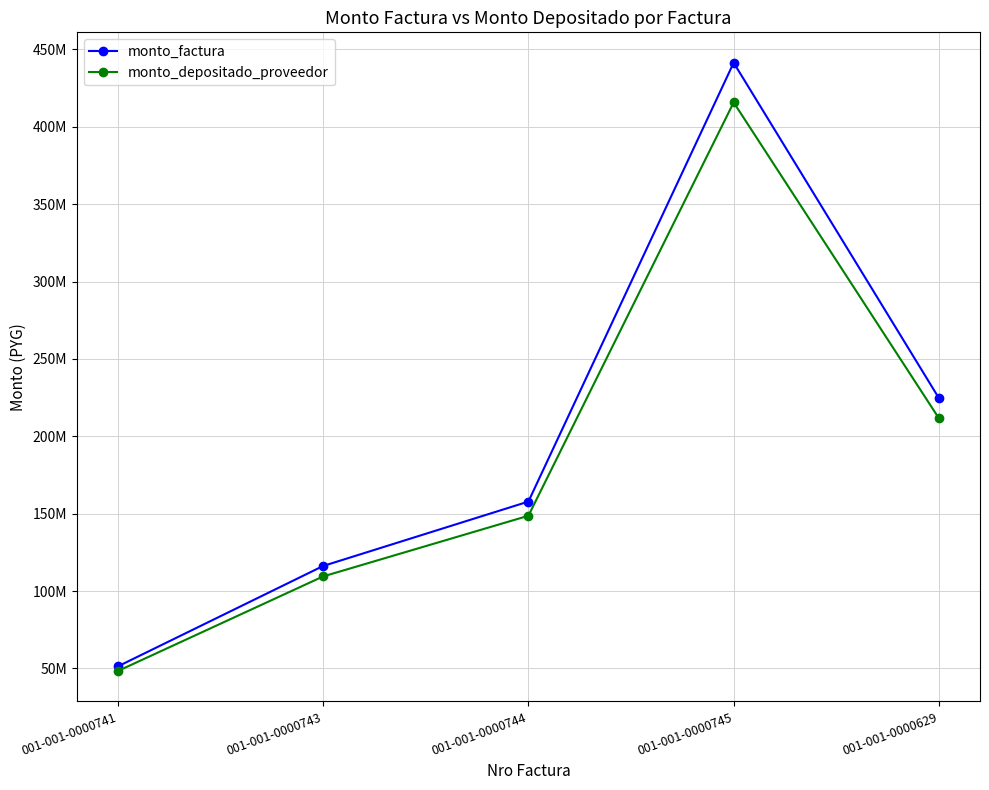

List the series in order of their overall mean, highest first.

monto_factura, monto_depositado_proveedor